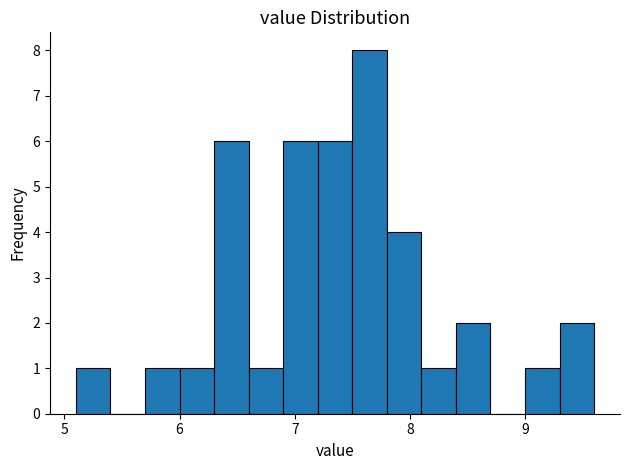

Around what value on the x-axis is the tallest bar? Give the approximate position of its centre, as read against the axis.

7.7